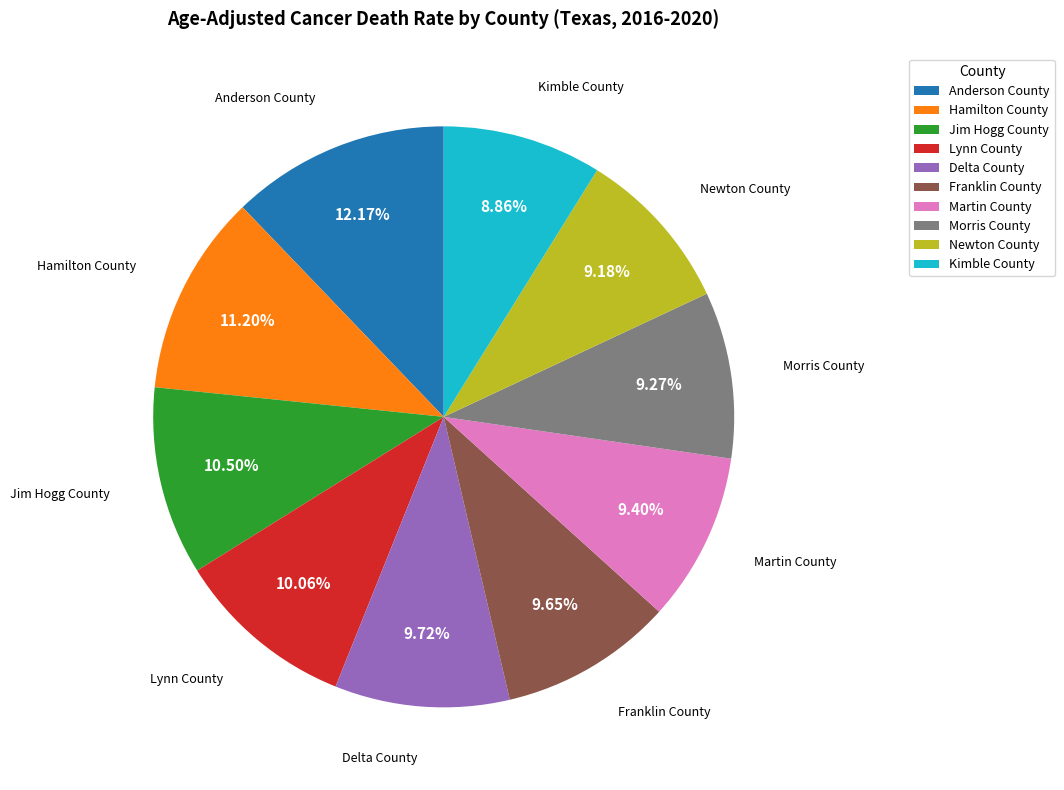

What is the largest slice in the pie chart?

Anderson County